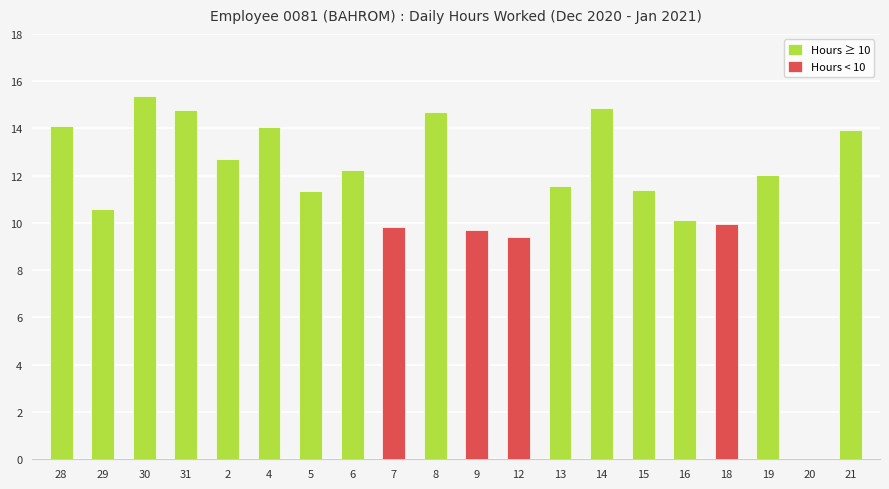

List the series in order of their peak value, highest first.

Hours ≥ 10, Hours < 10